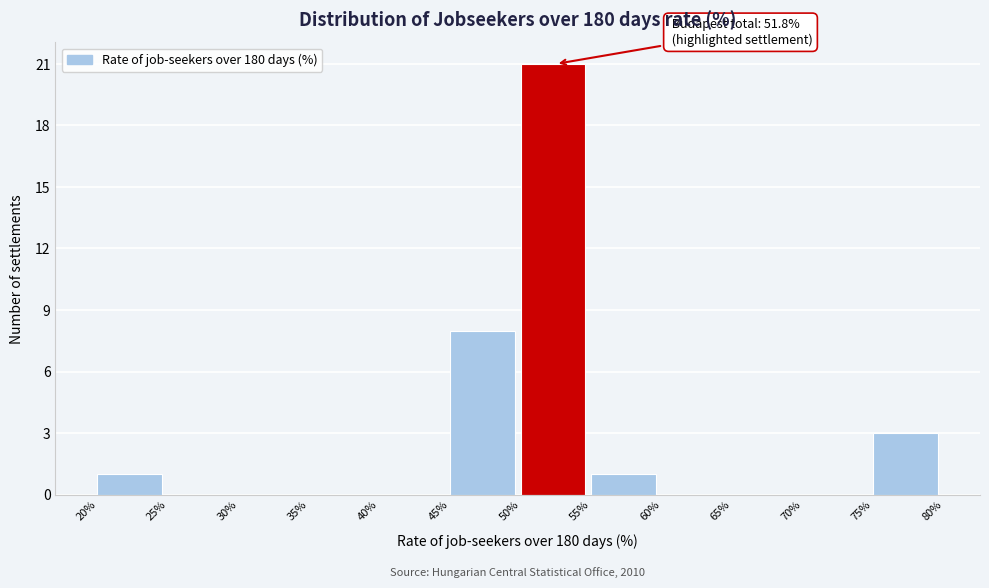

Over which range of the x-axis is the bar tallest?

50% to 55%